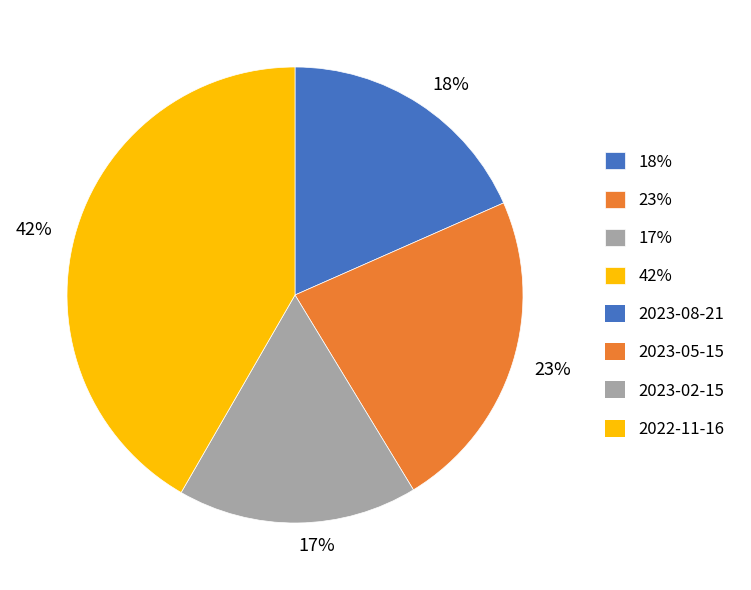

How many segments does this pie chart have?

4